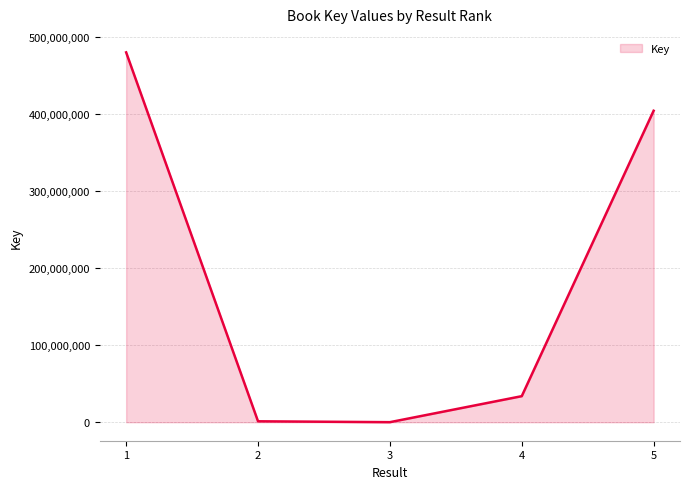

What is the maximum value shown in the chart?

479797960